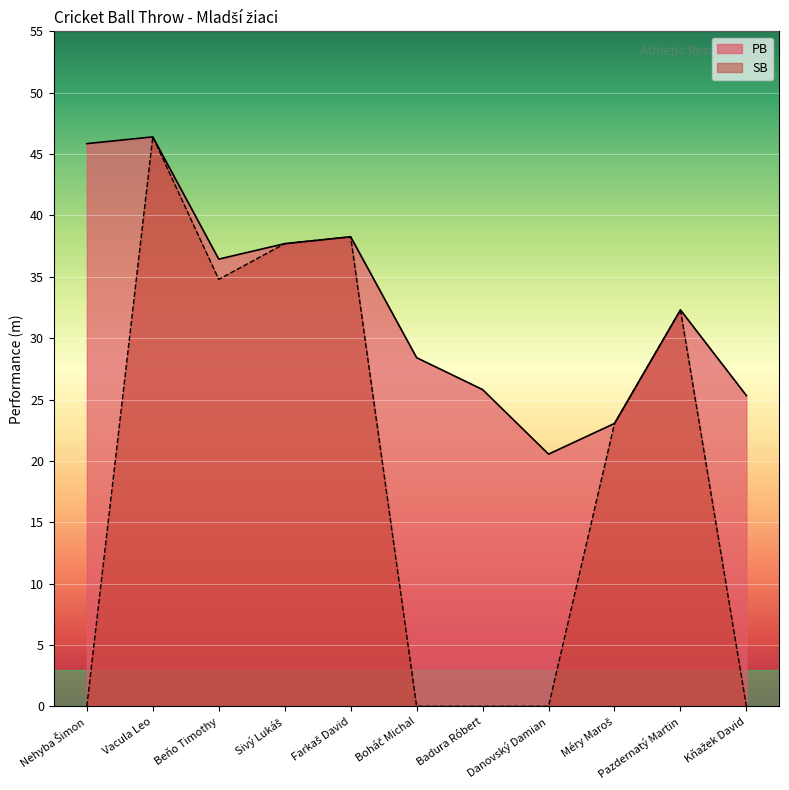

At which category does PB reach its first local peak?

Vacula Leo